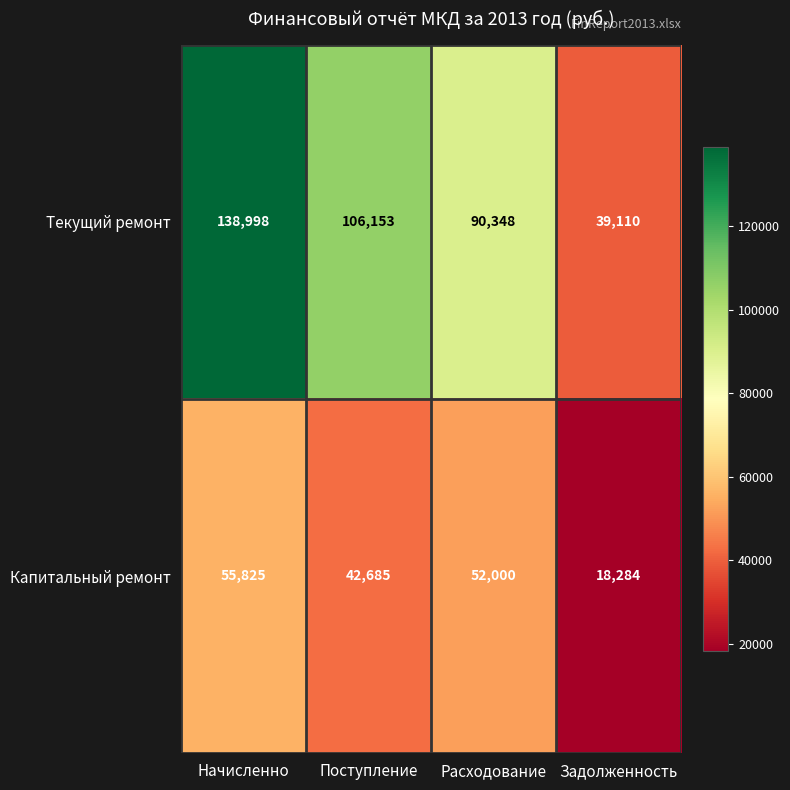

How many Капитальный ремонт values are between 42685 and 55825?

3